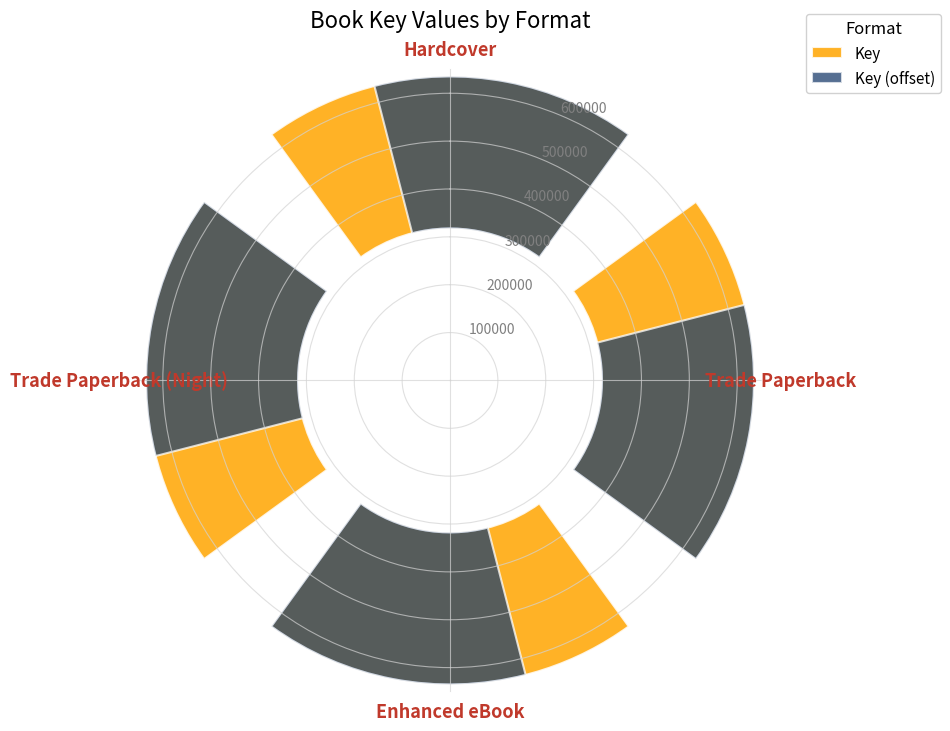

Which series has the largest total across all categories?

Key